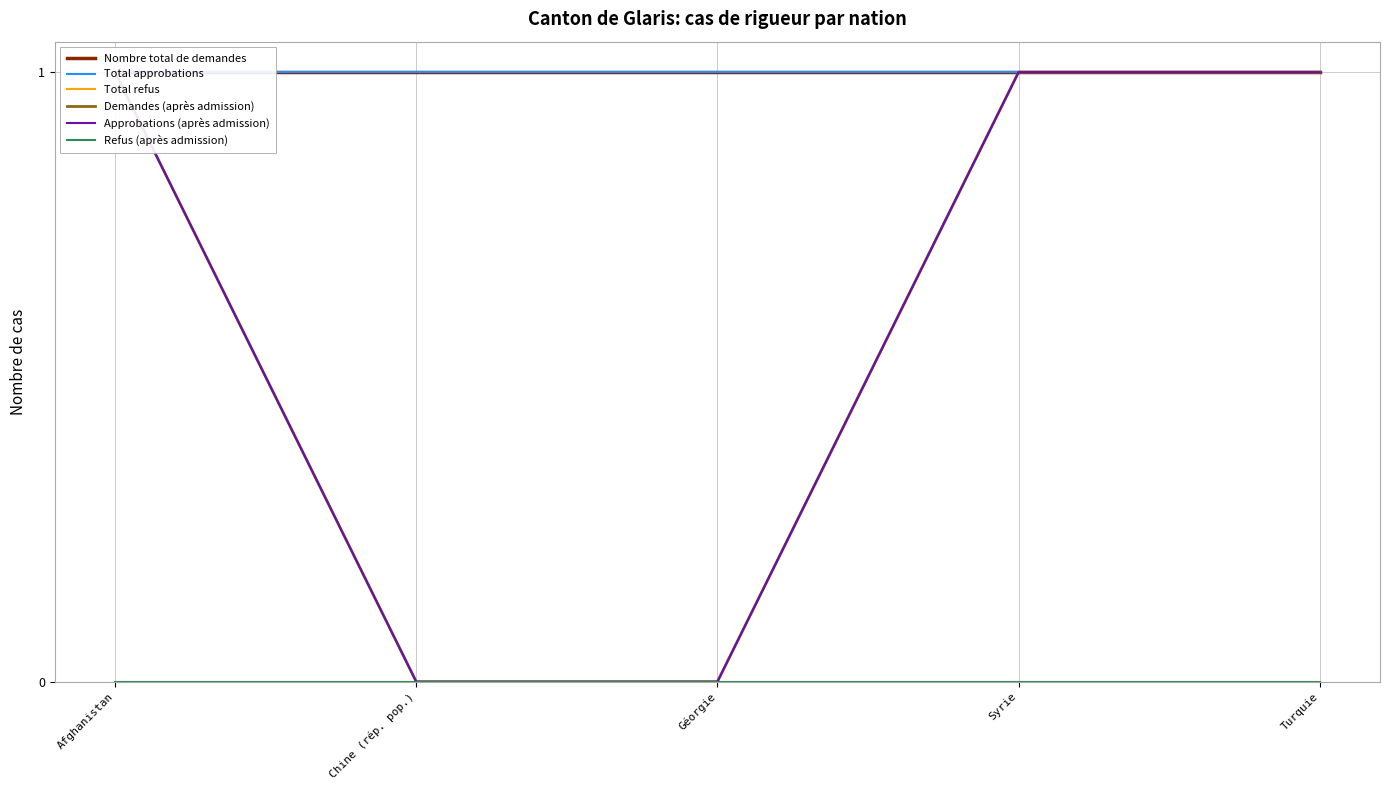

Where is Total refus nearest to the value 0?

Afghanistan